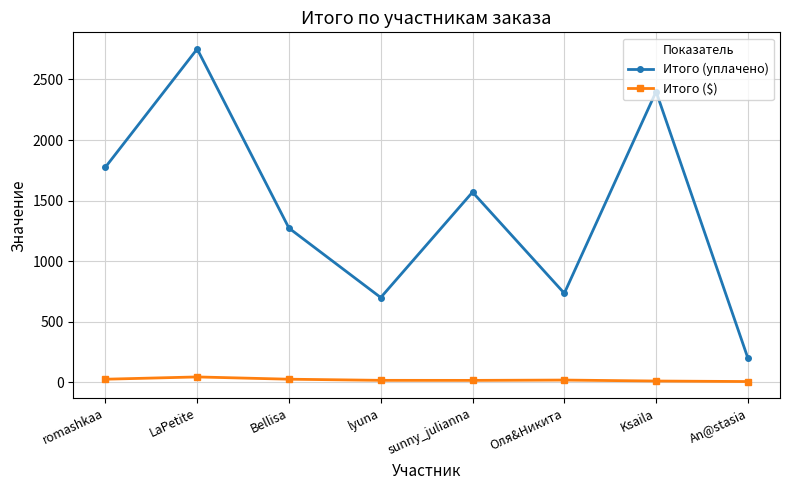

True or false: Итого (уплачено) and Итого ($) intersect in this chart.

False